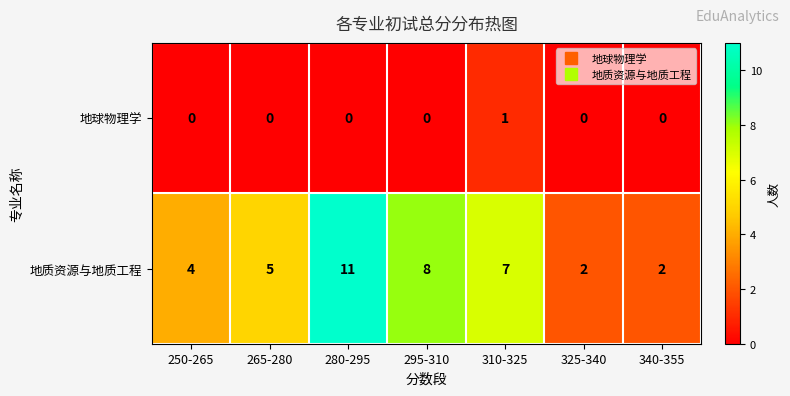

What is the spread (max minus min) of values at 295-310?

8